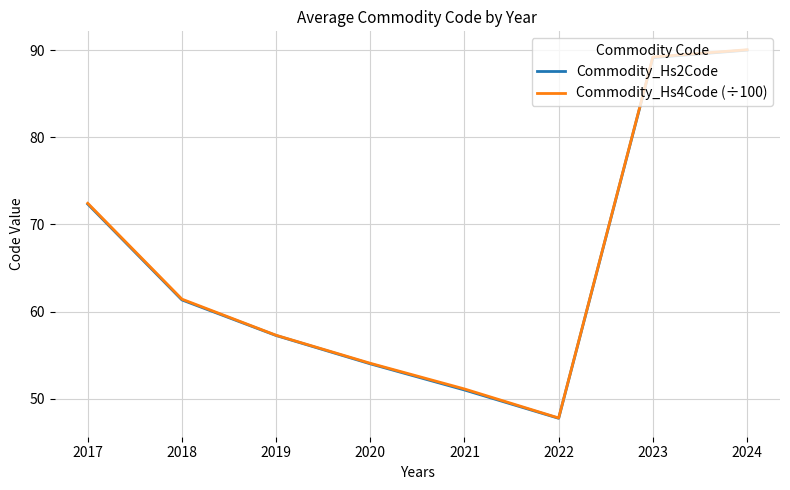

Which category has the lowest value in the Commodity_Hs2Code series?

2022